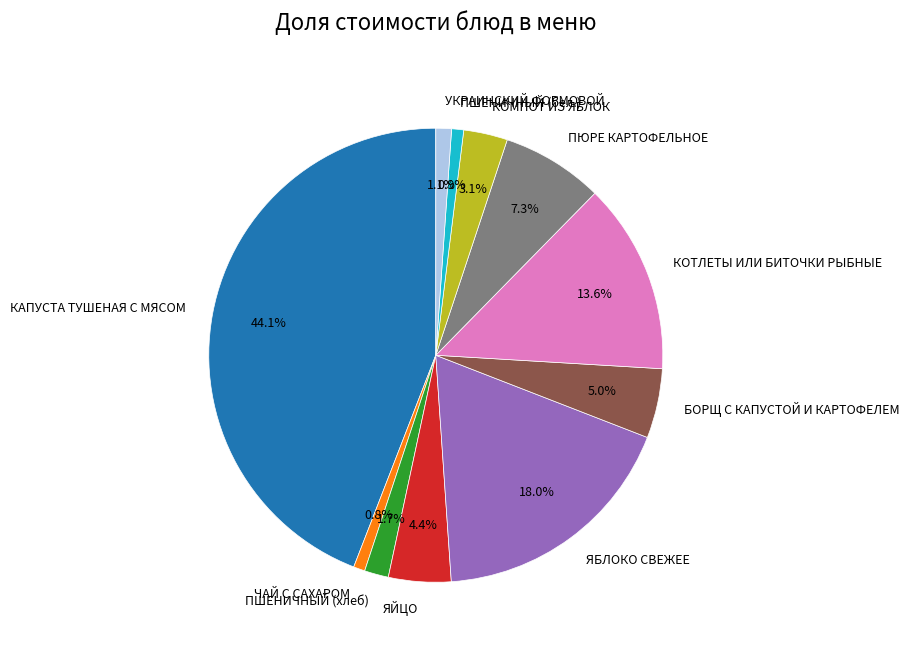

To the nearest percent, what is the combined percentage of УКРАИНСКИЙ ФОРМОВОЙ and КАПУСТА ТУШЕНАЯ С МЯСОМ?

45%